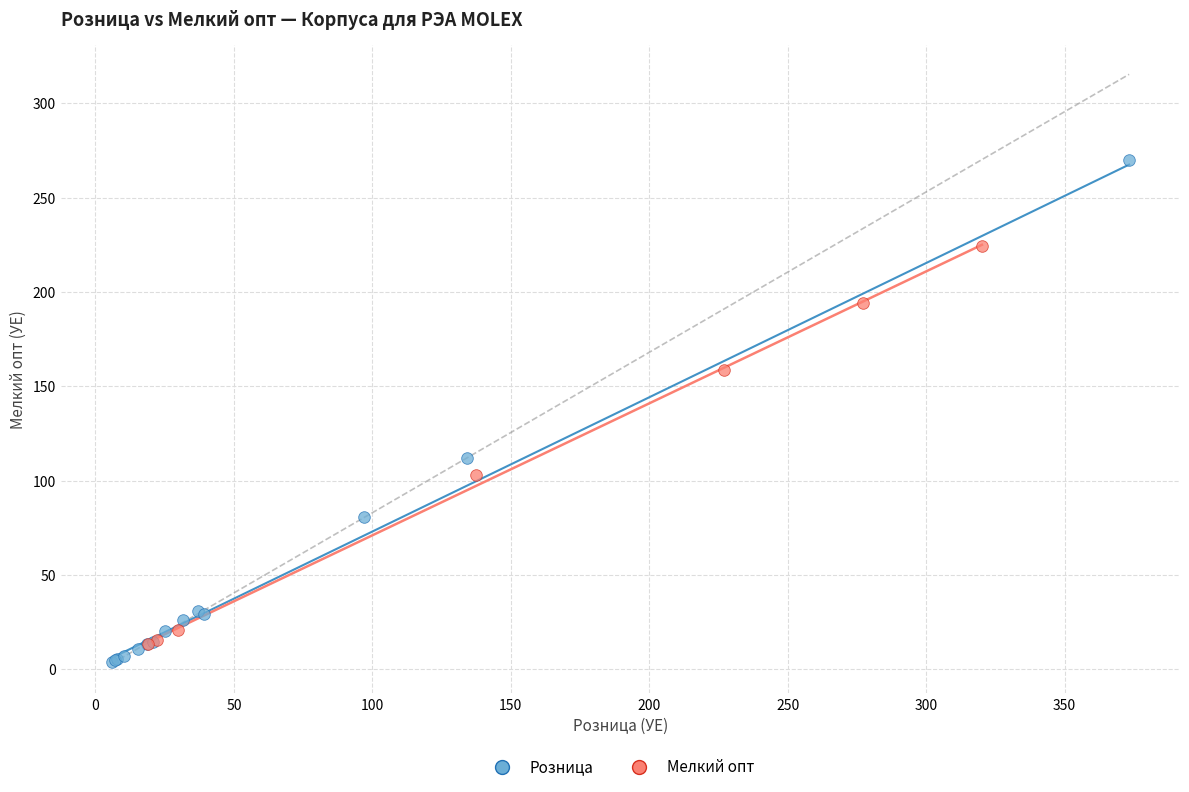

Which series reaches the maximum Y coordinate?

Розница